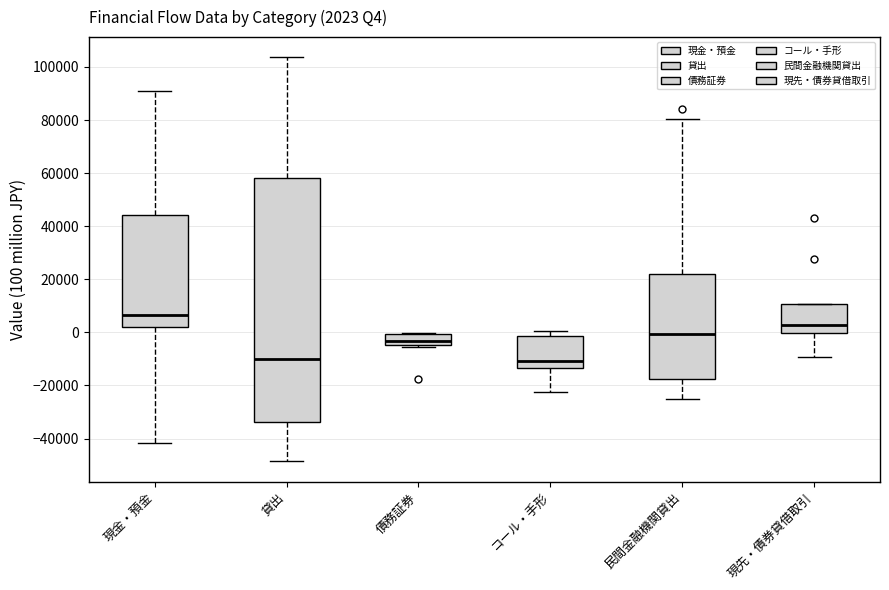

Comparing the boxes themselves (not the whiskers), which one is the tallest?

貸出